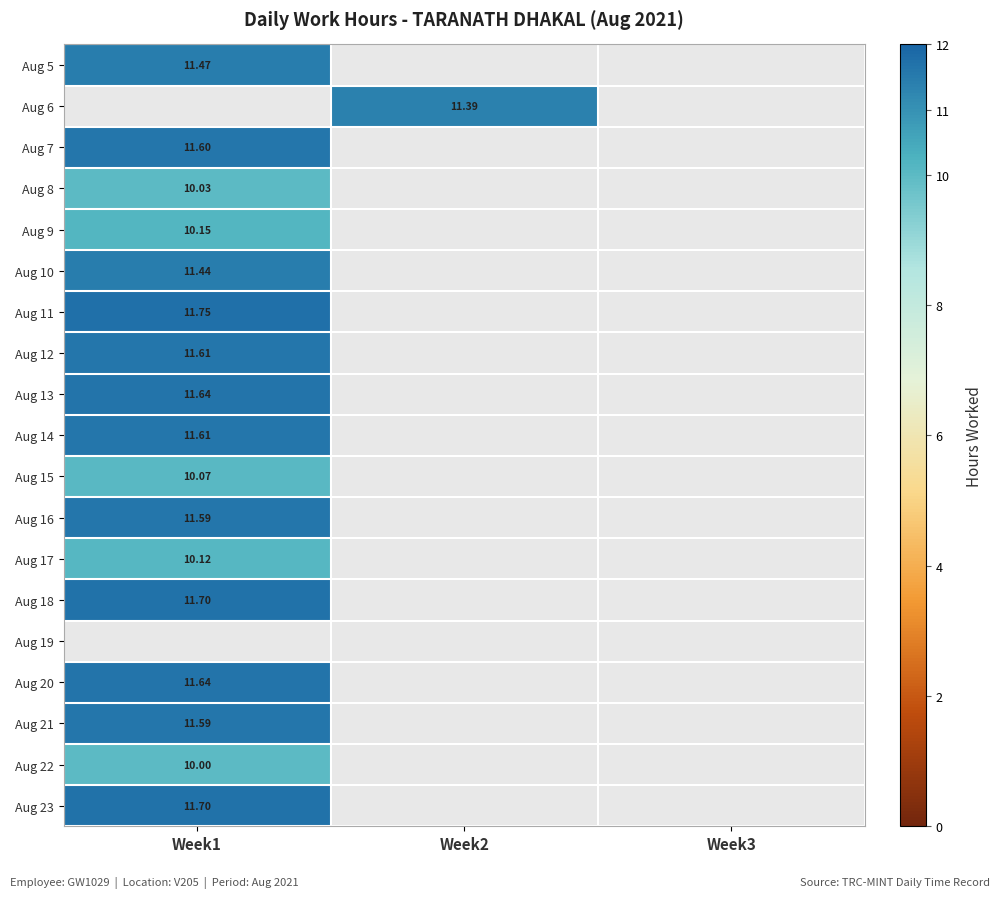

What is the smallest value displayed?

10.0